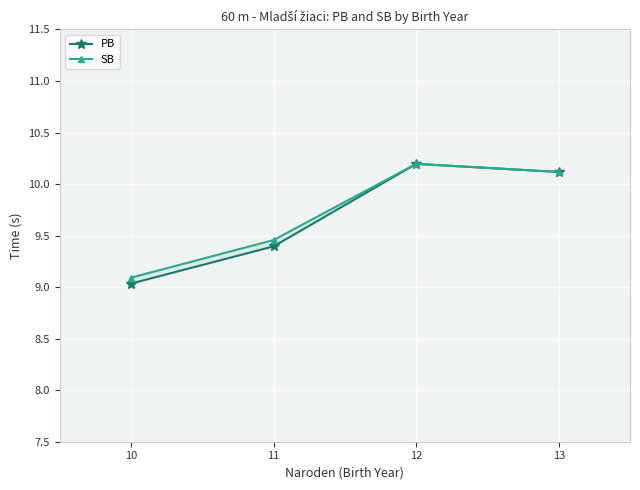

What is the difference between the maximum and minimum values in the PB series?

1.2